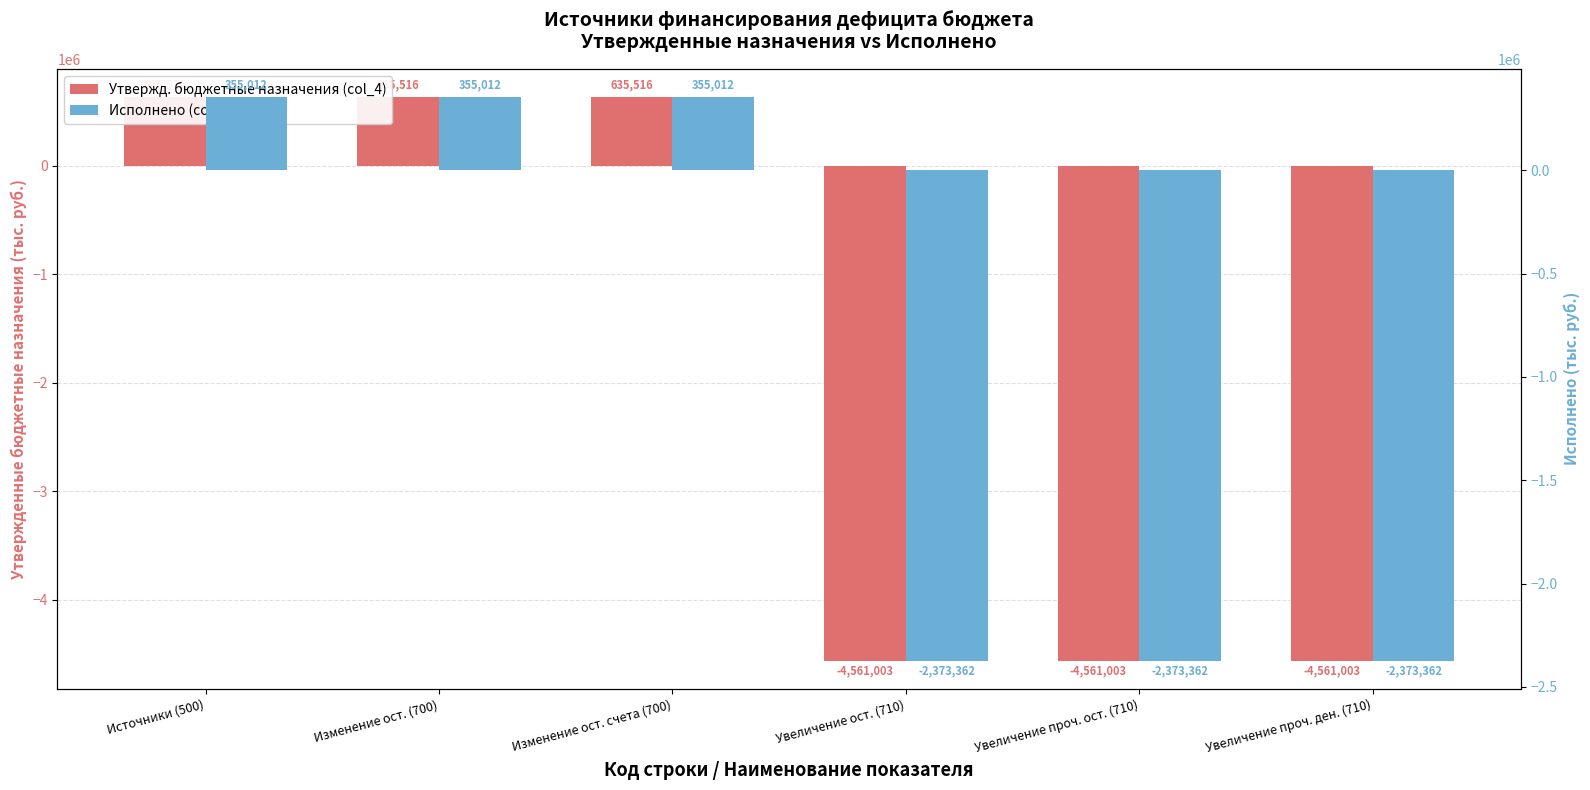

Does the chart contain any negative values?

Yes